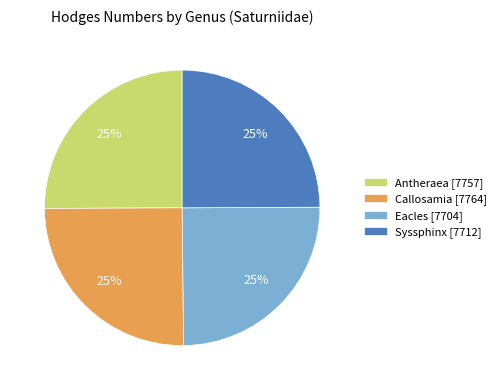

Does Callosamia represent more than half of the total?

No